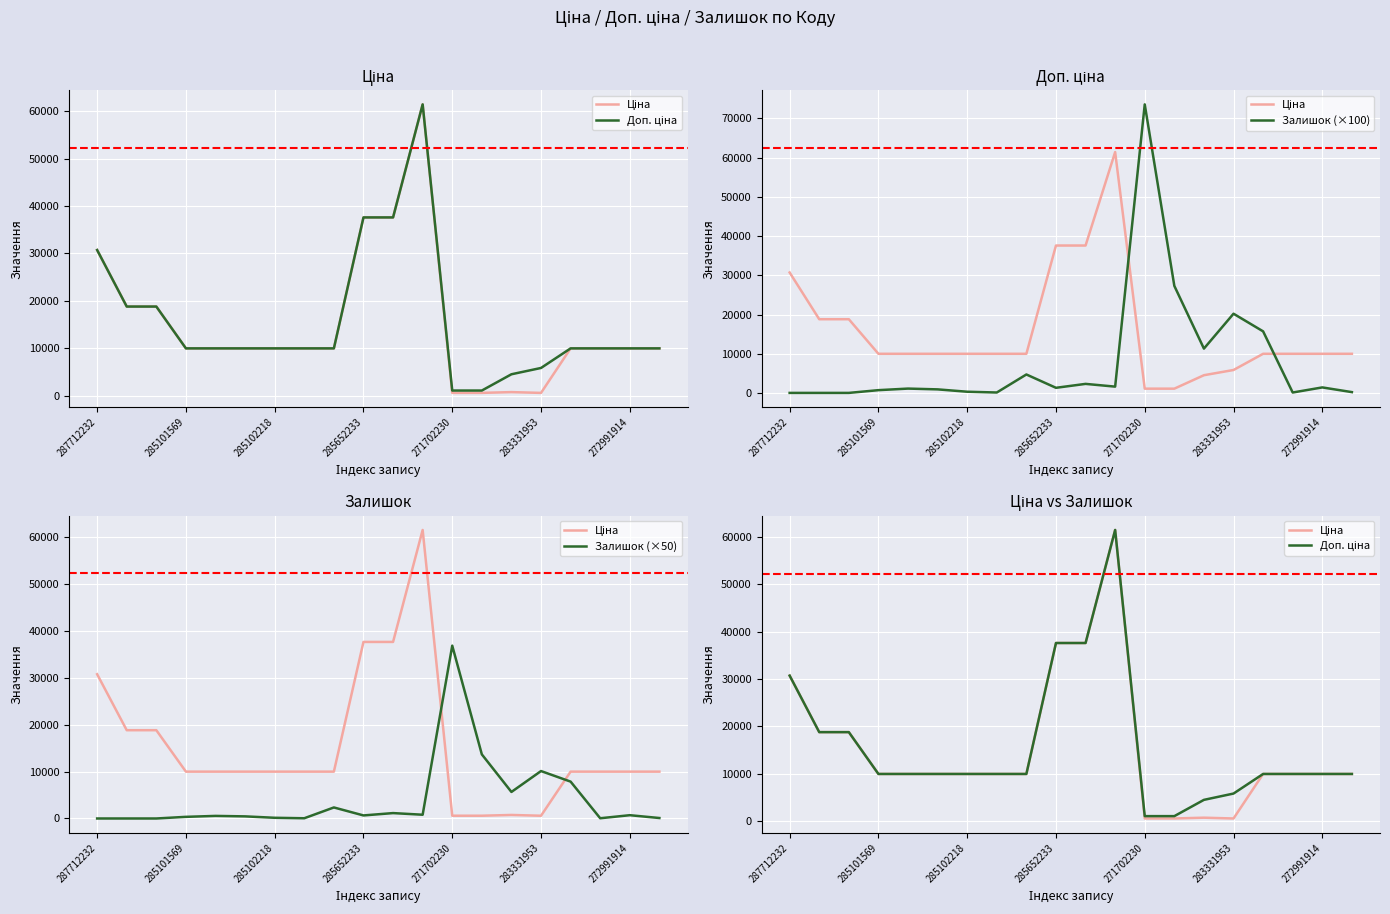

Where is Доп. ціна nearest to the value 31257?

287712232